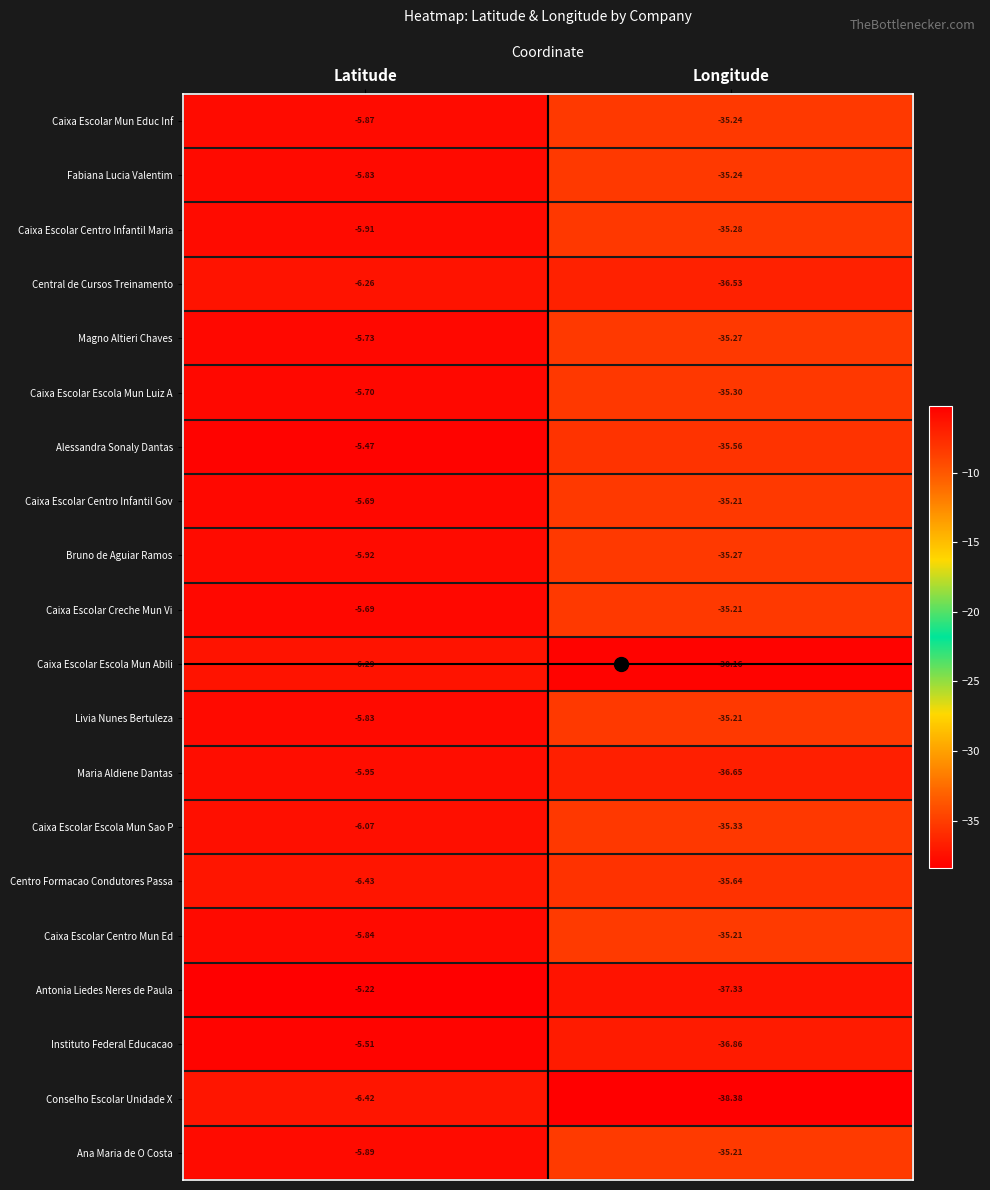

List the labels in order of Conselho Escolar Unidade X value, smallest first.

Longitude, Latitude